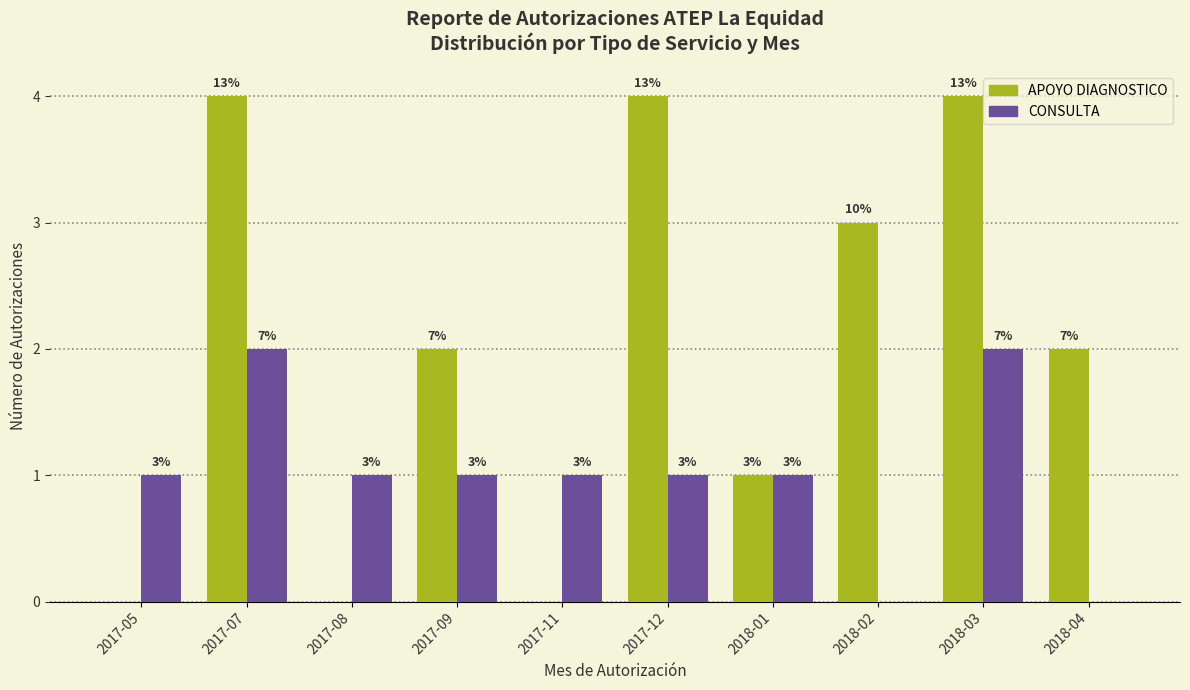

What are all the series names shown in the legend?

APOYO DIAGNOSTICO, CONSULTA